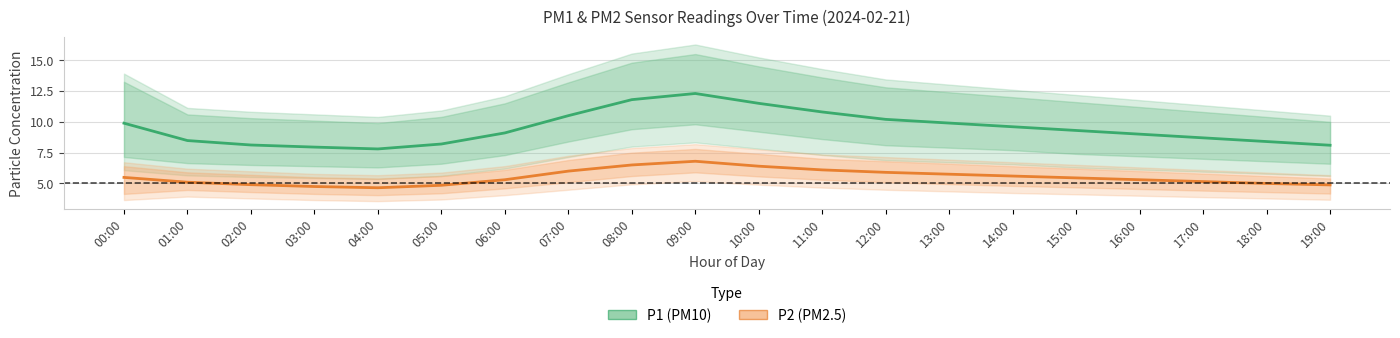

True or false: P1 (PM10) and P2 (PM2.5) intersect in this chart.

False